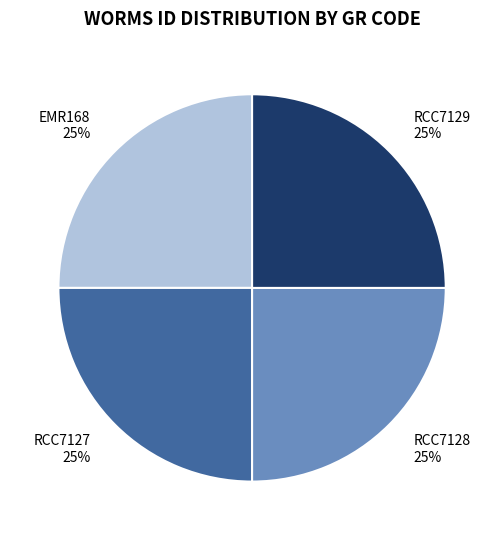

Does RCC7128 25% represent more than half of the total?

No